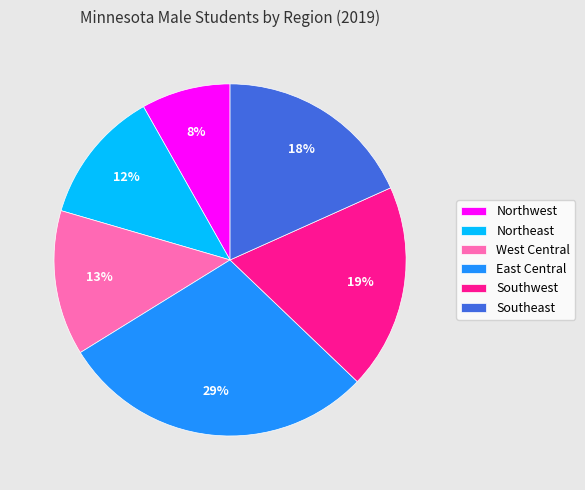

Which category has the smallest portion of the pie?

Northwest